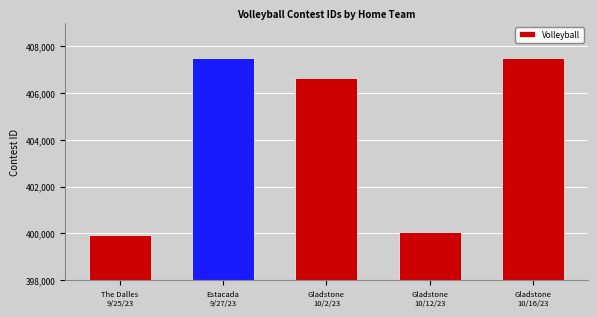

What is the greatest value displayed?

407486